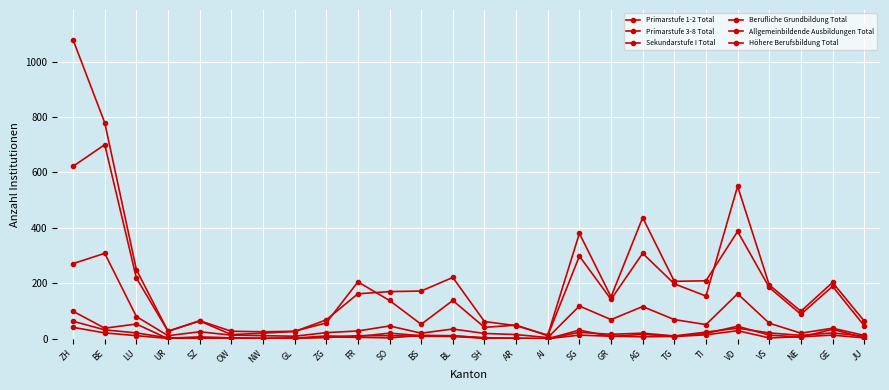

Does the chart display data point markers on the line(s)?

Yes